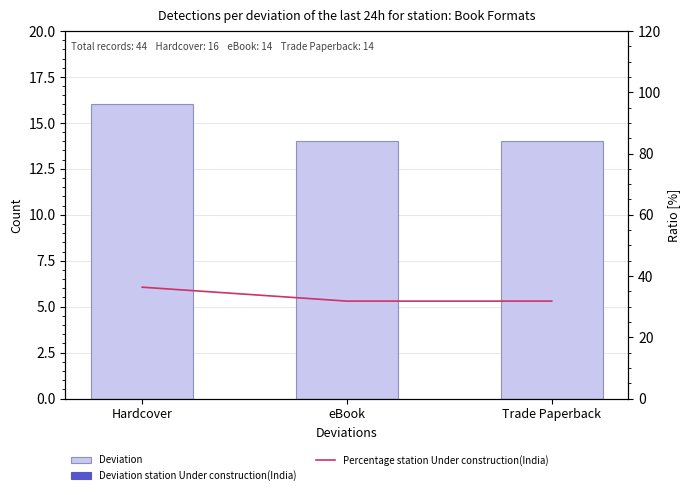

What is the label of the 1st bar from the left?

Hardcover